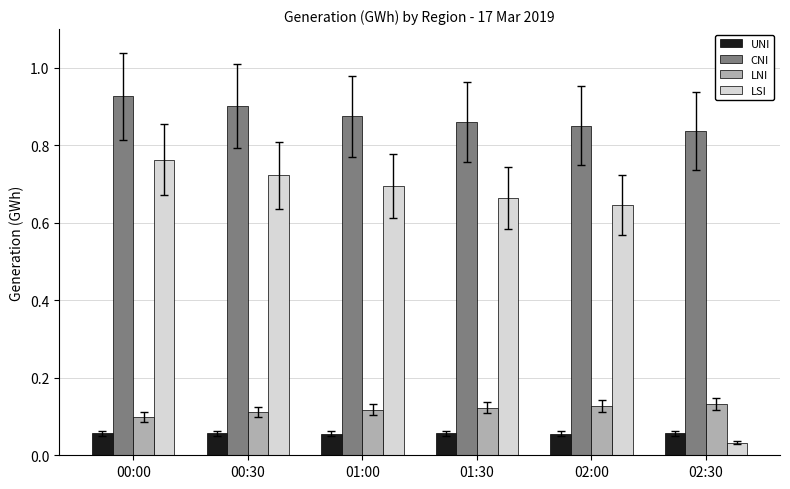

At which label is CNI closest to 0?

02:30